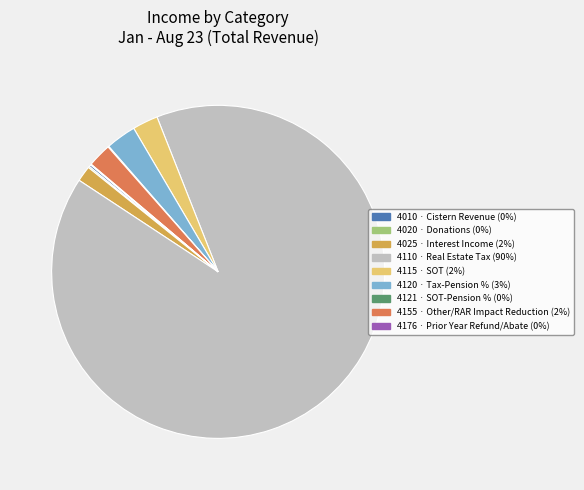

Which slice represents more than half of the pie?

4110 · Real Estate Tax